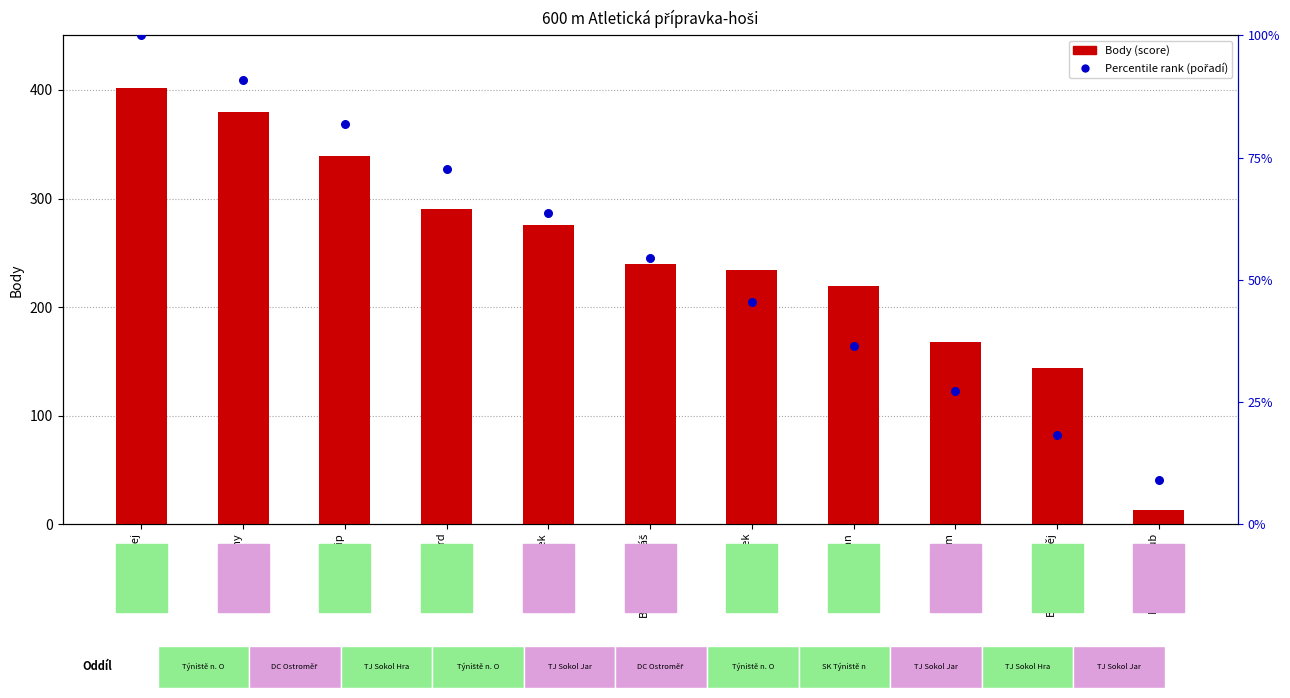

Which series has the largest total across all categories?

Body (score)